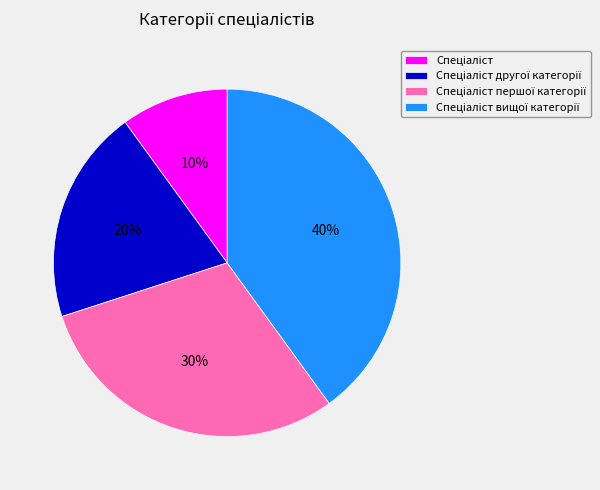

To the nearest percent, what is the difference between the largest and smallest slice percentages?

30%